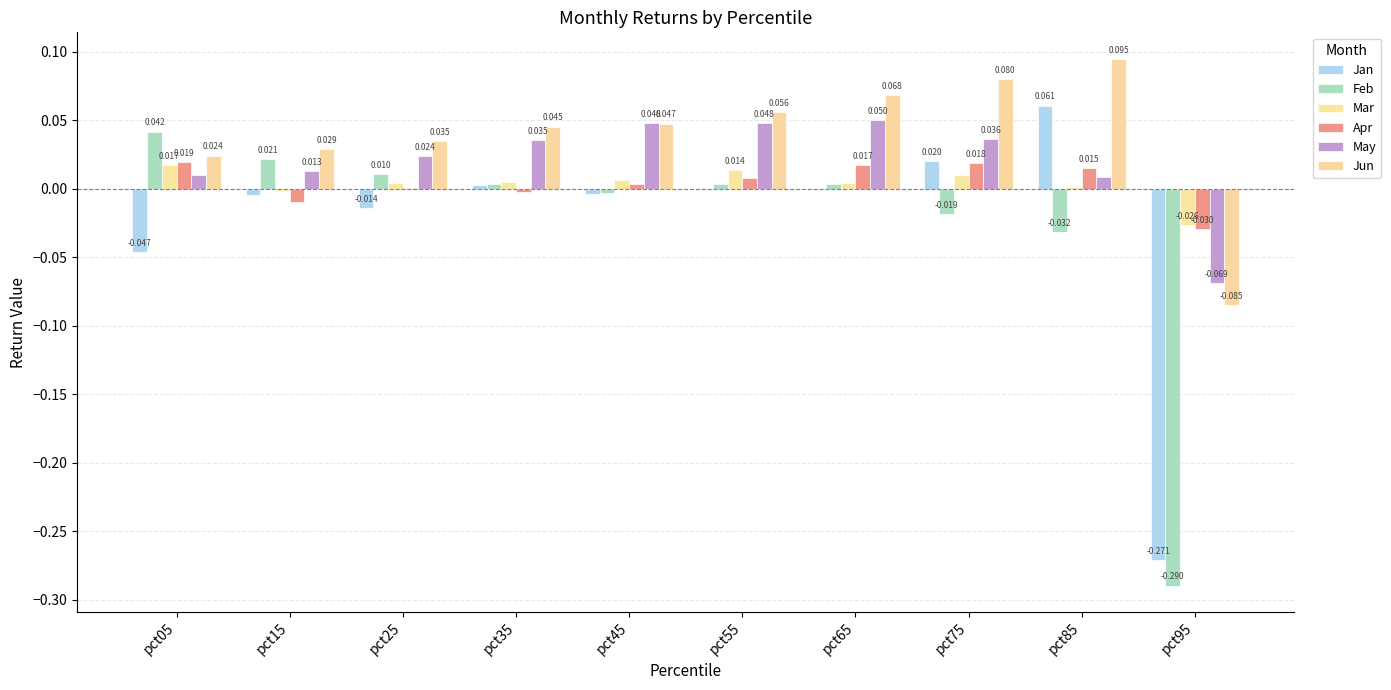

True or false: Jun has a value of 0.1 at pct85.

False